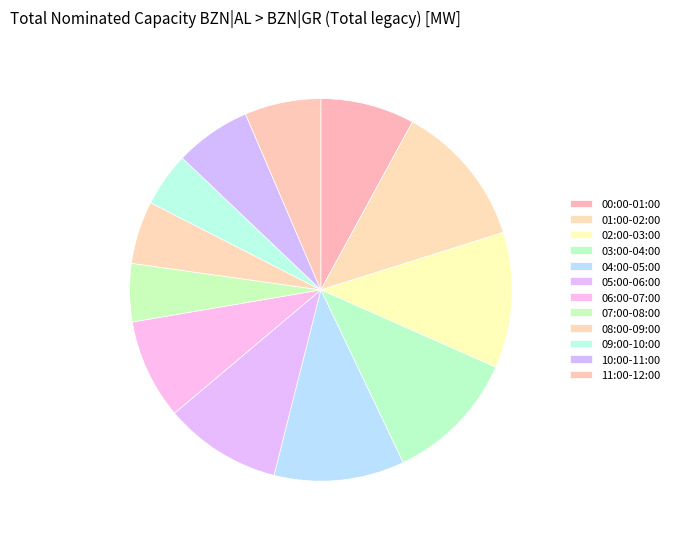

Which category has the biggest portion of the pie?

01:00-02:00